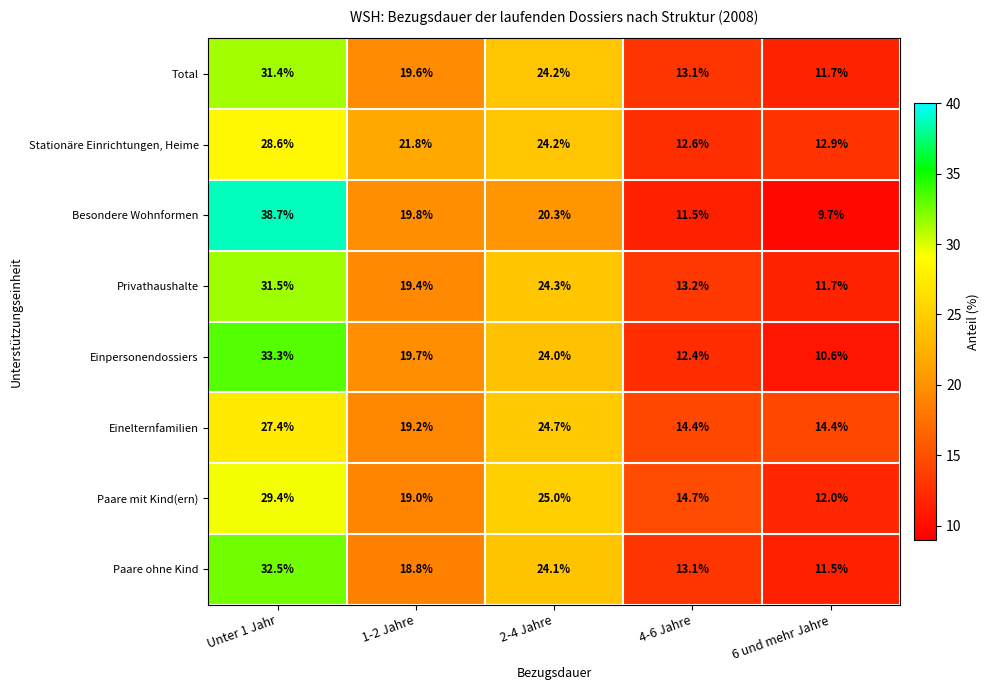

What is the difference between the highest and lowest values at 2-4 Jahre?

4.7